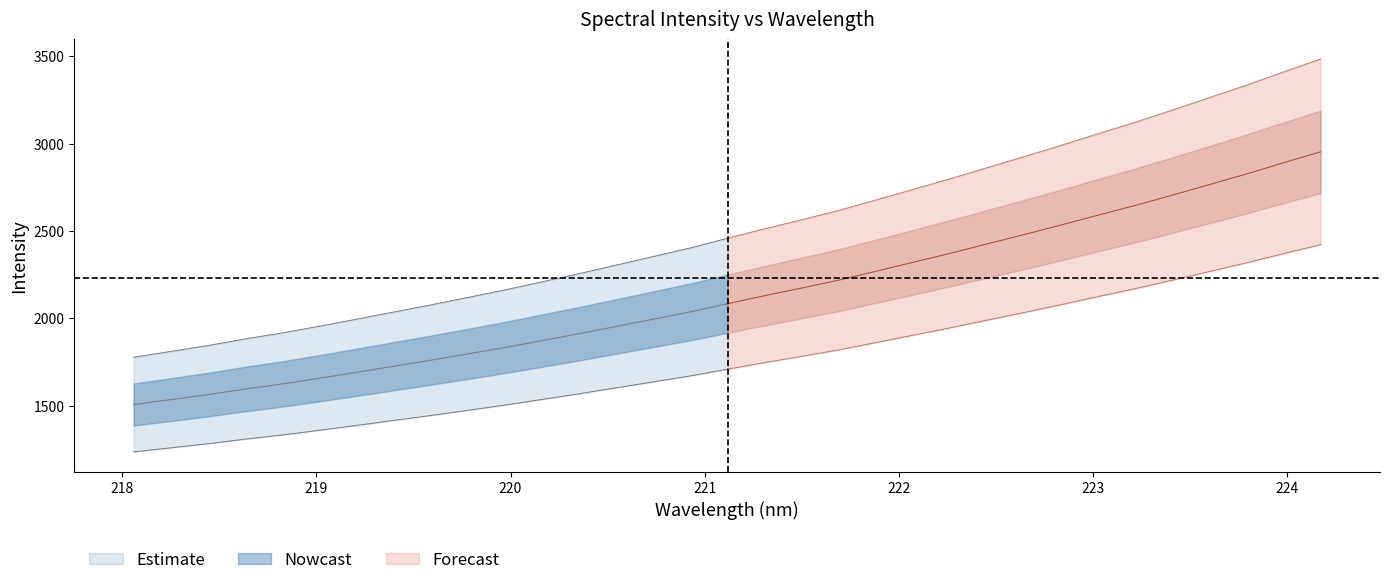

What is the value of the x point at the 4th from the left?

218.6